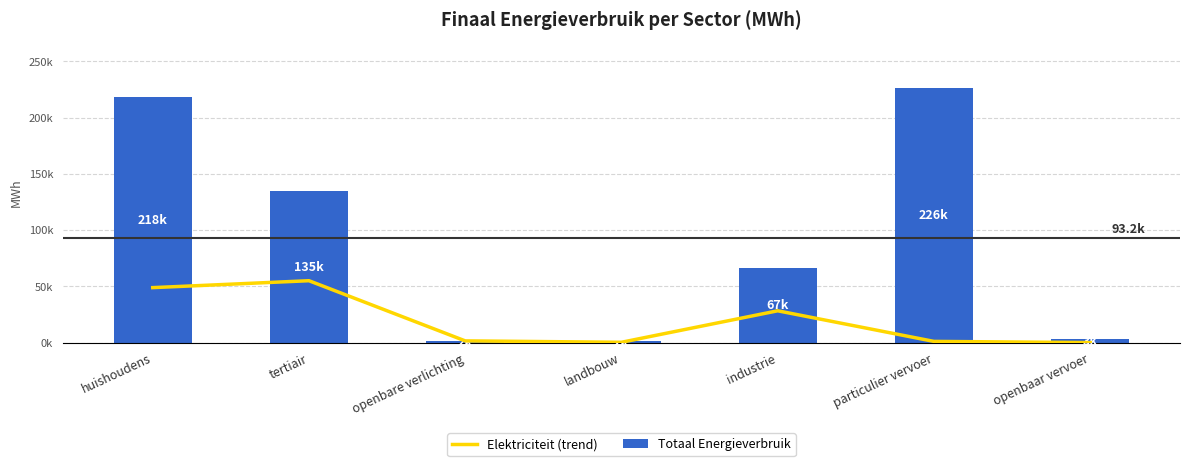

What is the approximate value of Elektriciteit (trend) at openbaar vervoer?

73.3